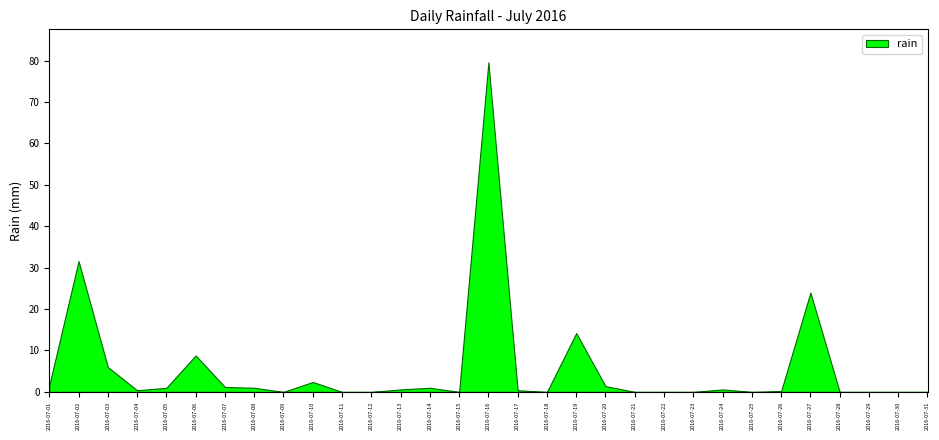

Is it true that the value at 2016-07-26 is 0.2?

True